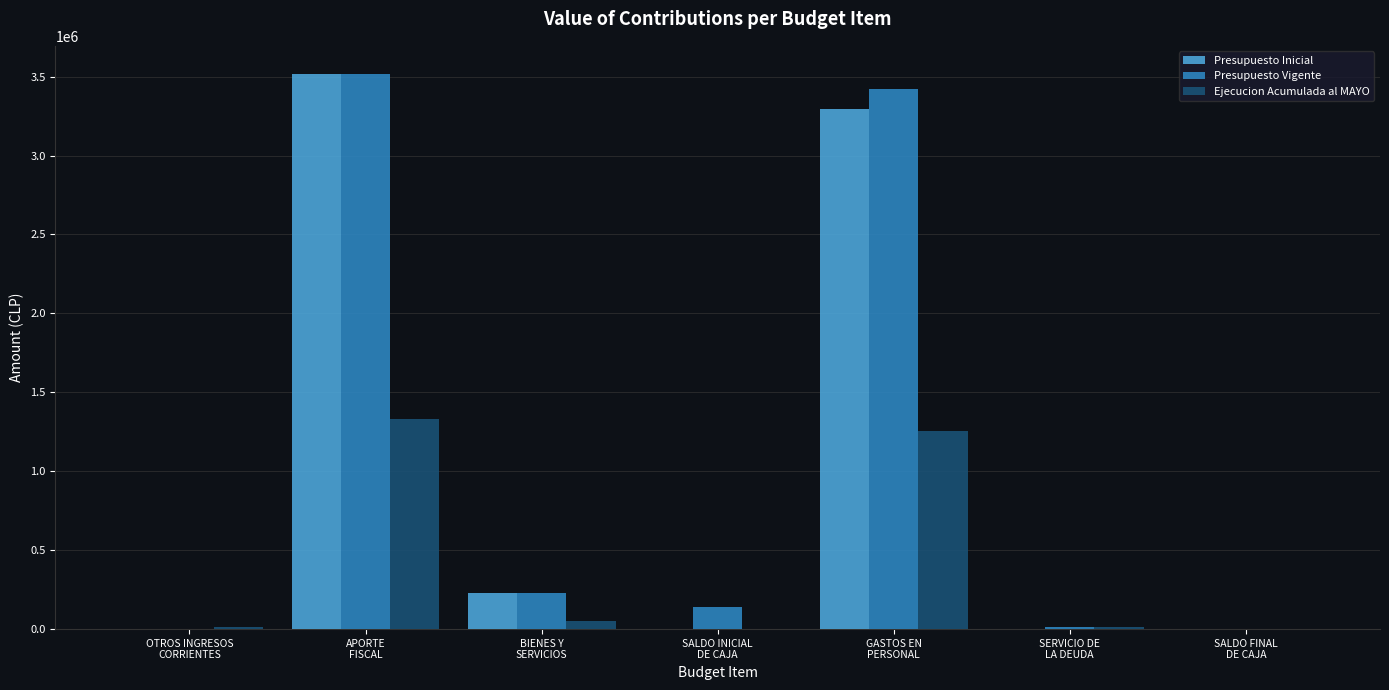

Read the Ejecucion Acumulada al MAYO value at BIENES Y
SERVICIOS.

48976